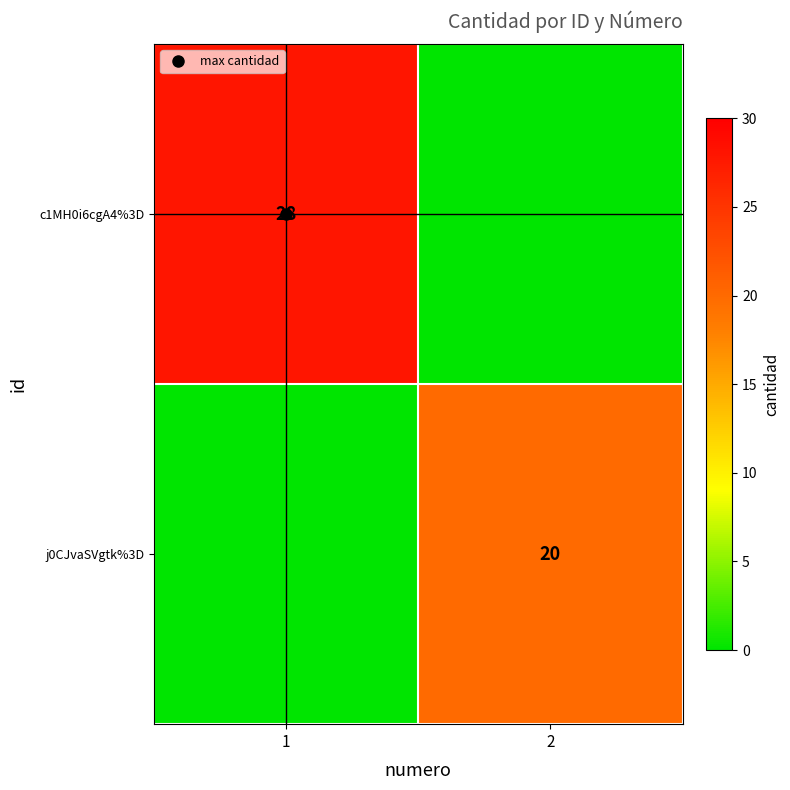

Is it true that c1MH0i6cgA4%3D equals 0 at 2?

True